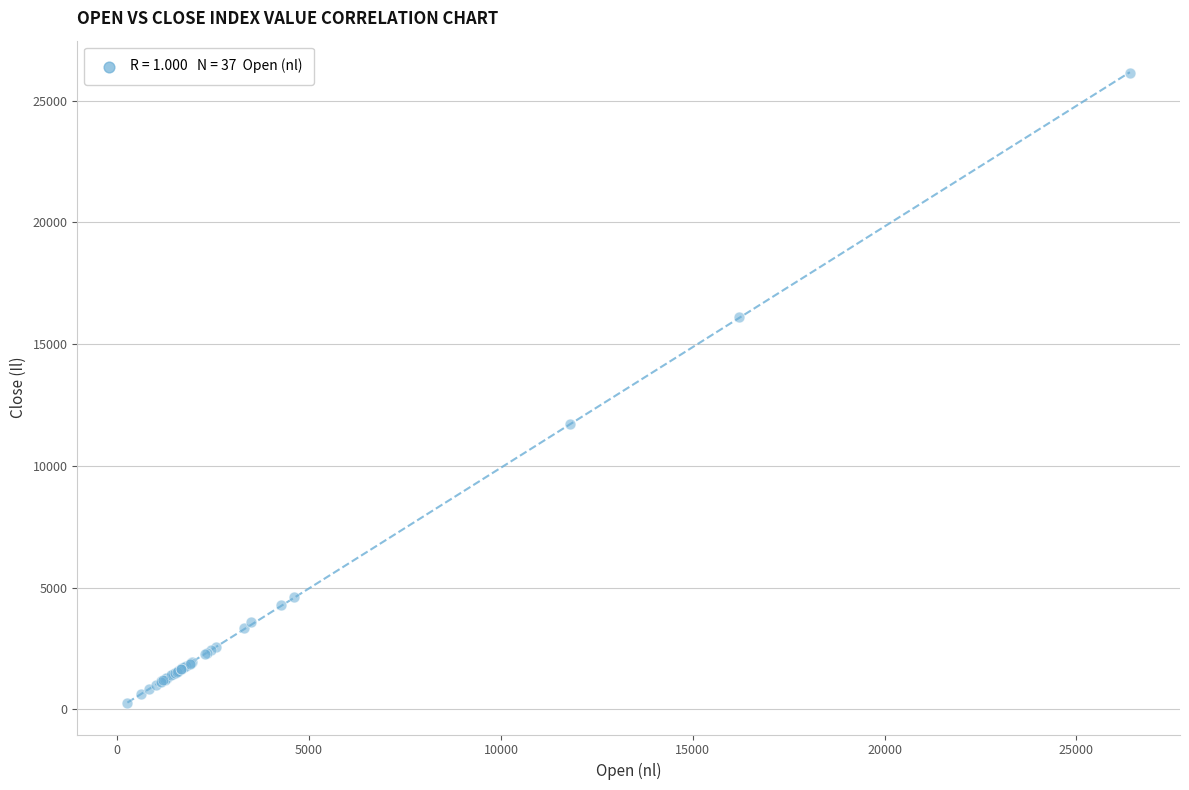

What Y value in the scatter plot is closest to 13194?

11737.4